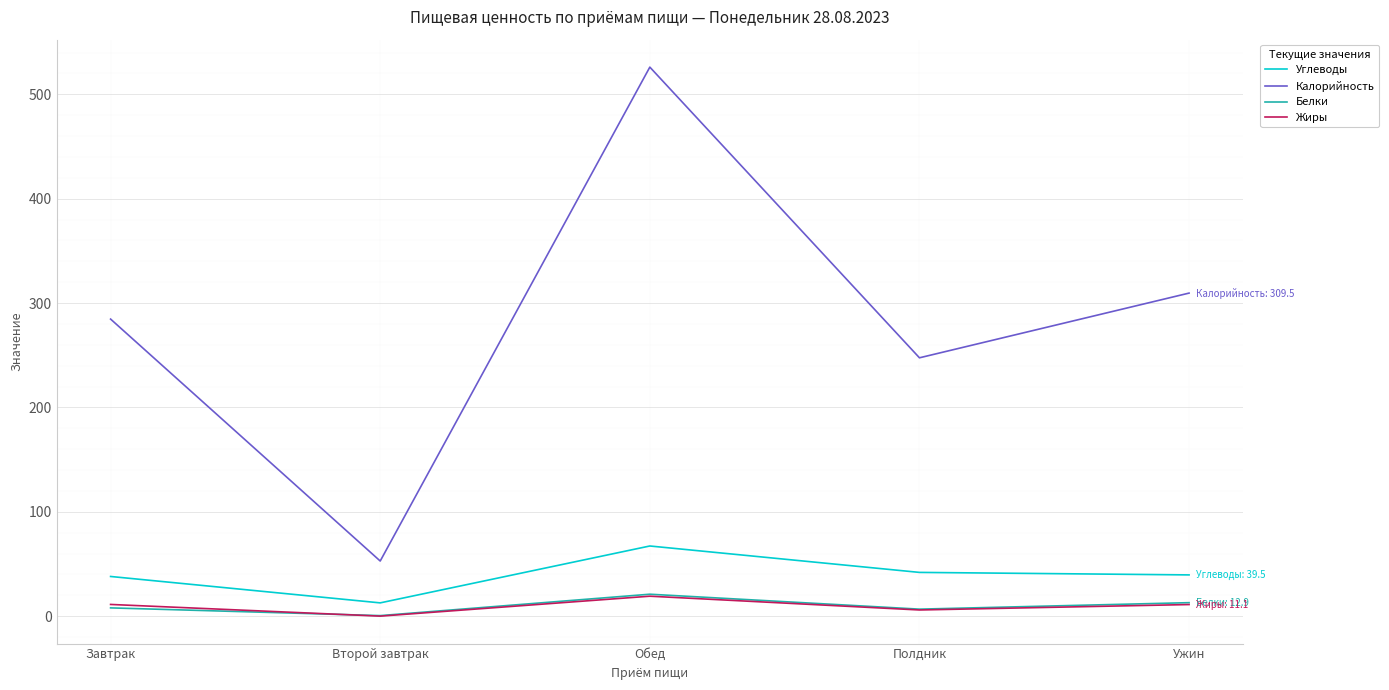

True or false: Углеводы and Калорийность cross at least once.

False